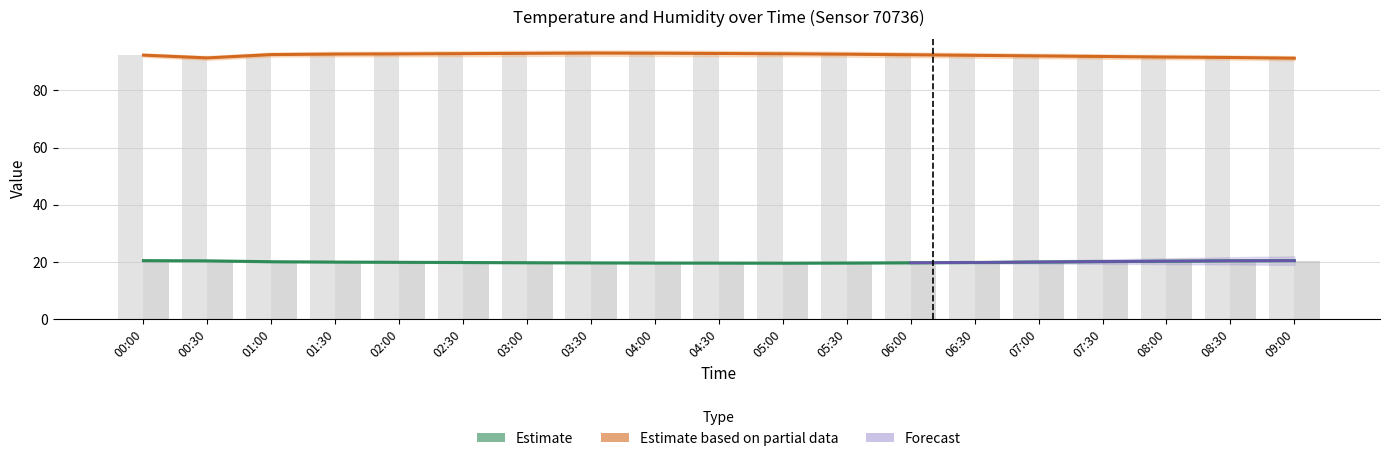

Which series has the largest range (max minus min)?

humidity